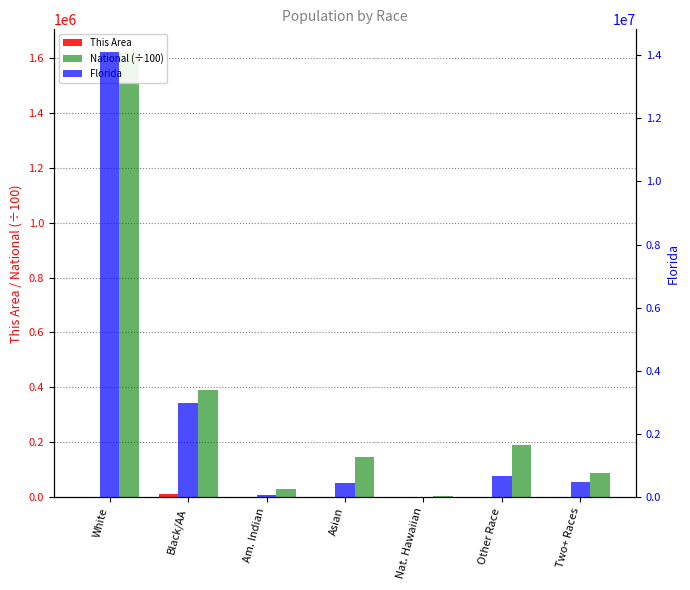

Which has a higher value, Black/AA or Am. Indian?

Black/AA